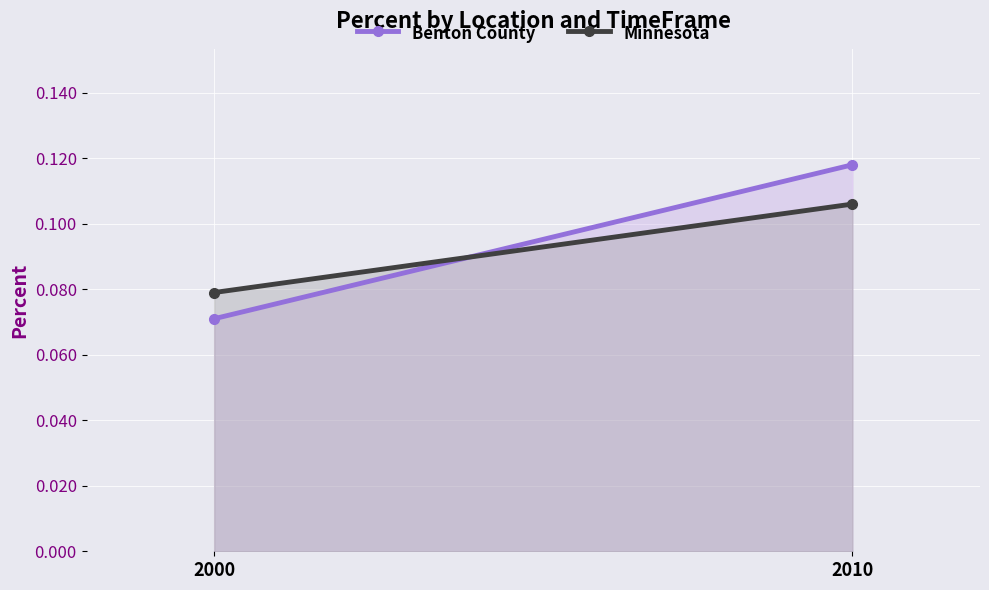

Which series changed the most between 2000 and 2010?

Benton County